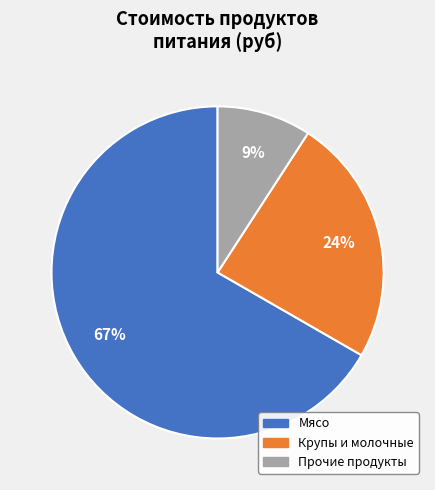

Is there a majority slice in this chart?

Yes